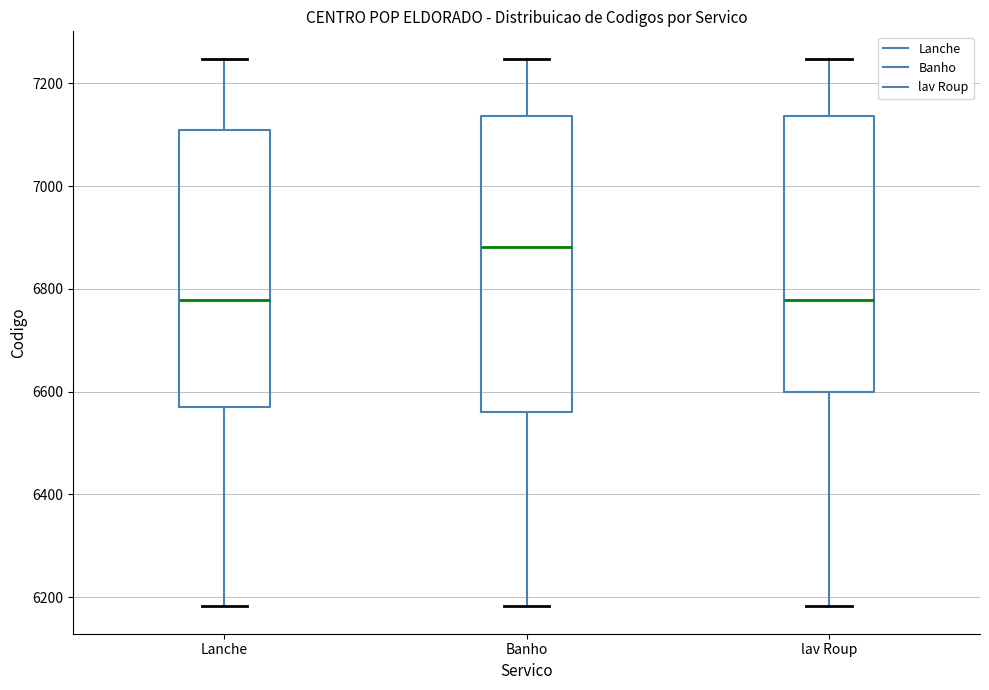

Where does the lower whisker of the box for Banho end on the y-axis? The values are not printed on the chart, so give them approximately, as read against the axis.

6180